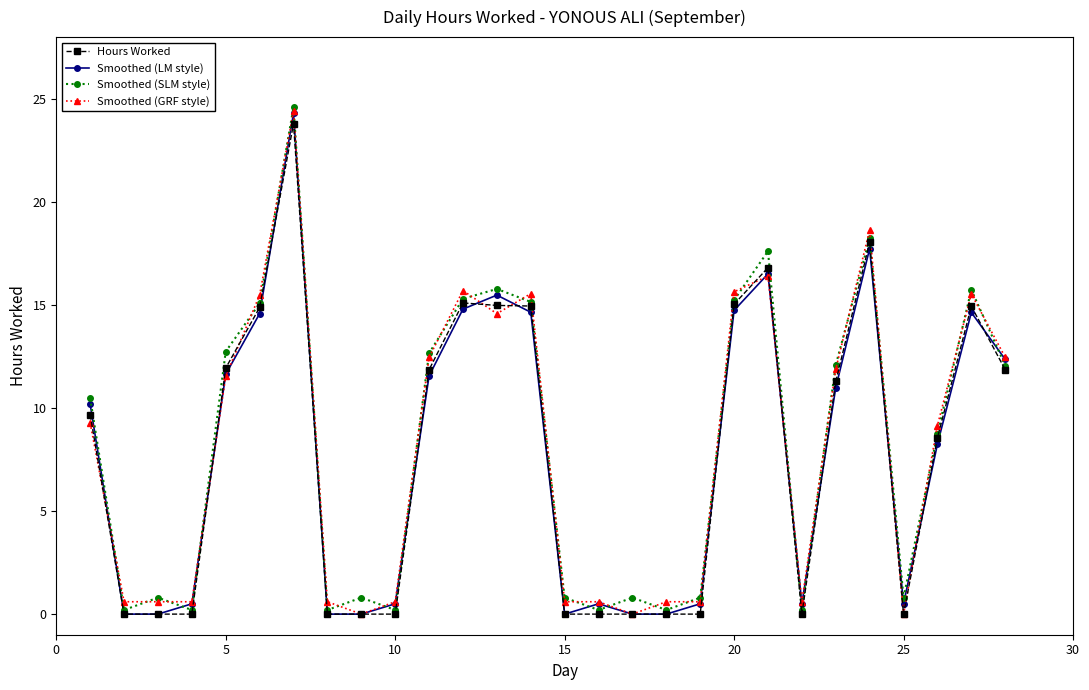

What are all the series names shown in the legend?

Hours Worked, Smoothed (LM style), Smoothed (SLM style), Smoothed (GRF style)